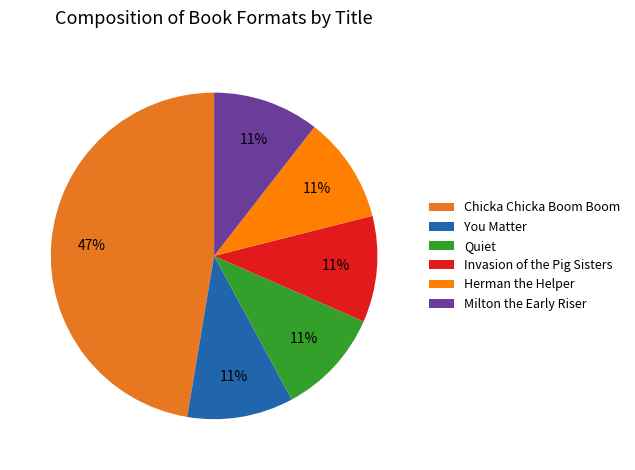

The Herman the Helper slice represents 1% of the pie. True or false?

False